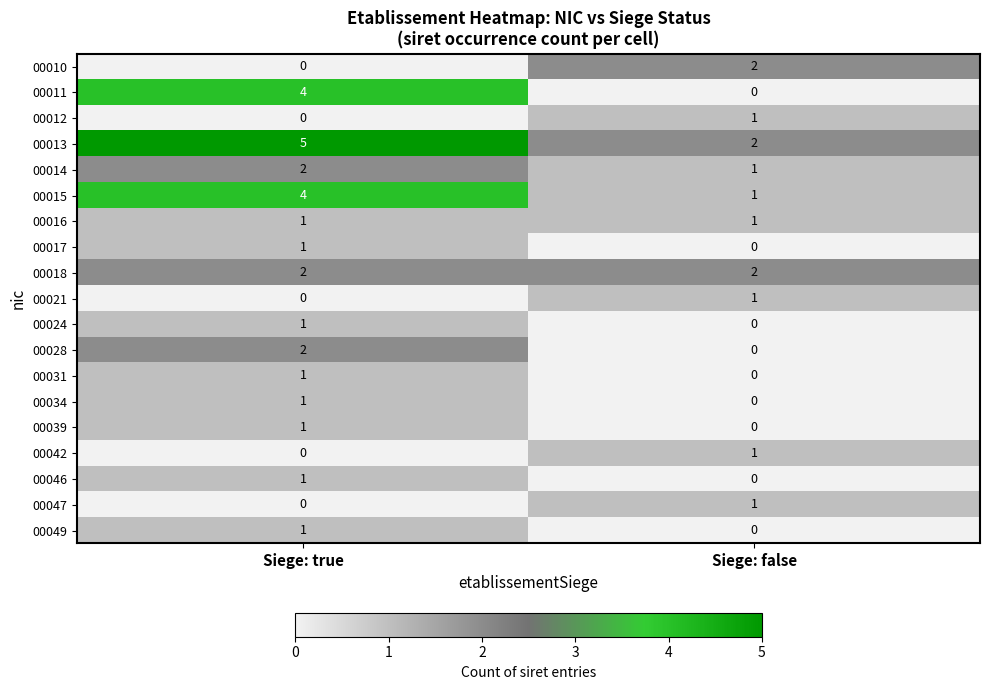

Which category has the lowest value in the 00049 series?

Siege: false